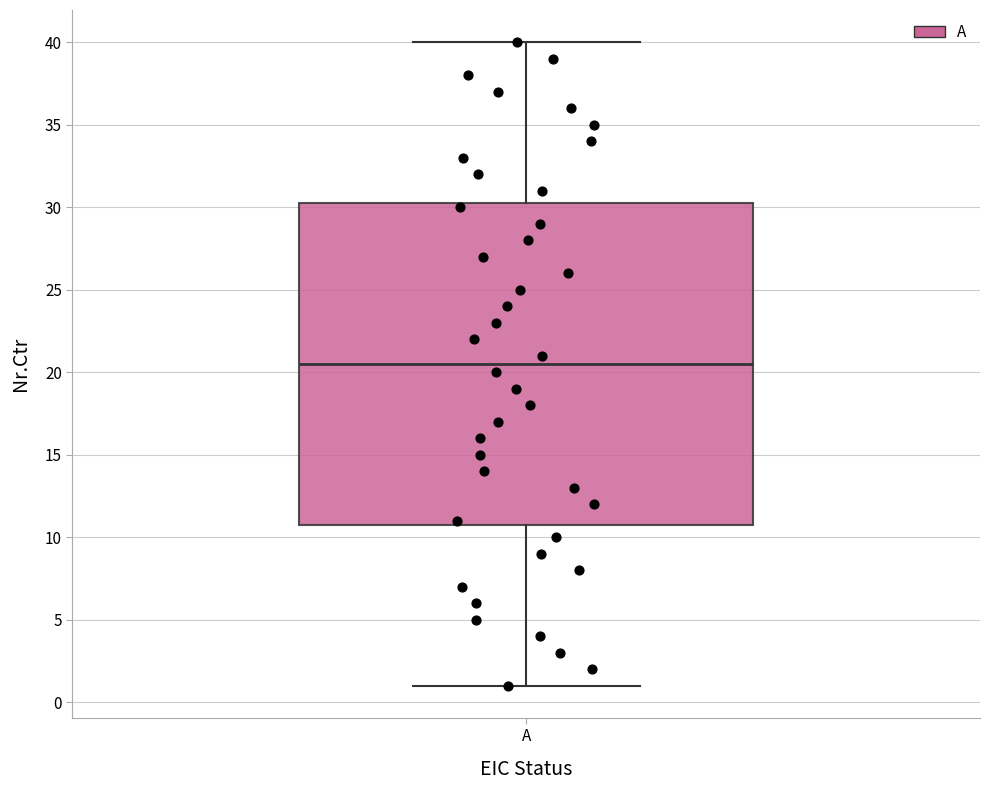

Where is the lower edge of the box for A on the y-axis? The values are not printed on the chart, so give them approximately, as read against the axis.

11.0